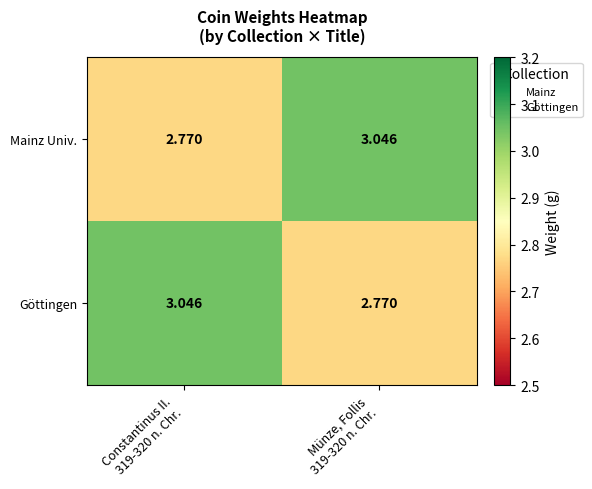

Reading right to left, transcribe all the data shown in this chart.

Mainz Univ.: Münze, Follis
319-320 n. Chr.=3.0	Constantinus II.
319-320 n. Chr.=2.8
Göttingen: Münze, Follis
319-320 n. Chr.=2.8	Constantinus II.
319-320 n. Chr.=3.0